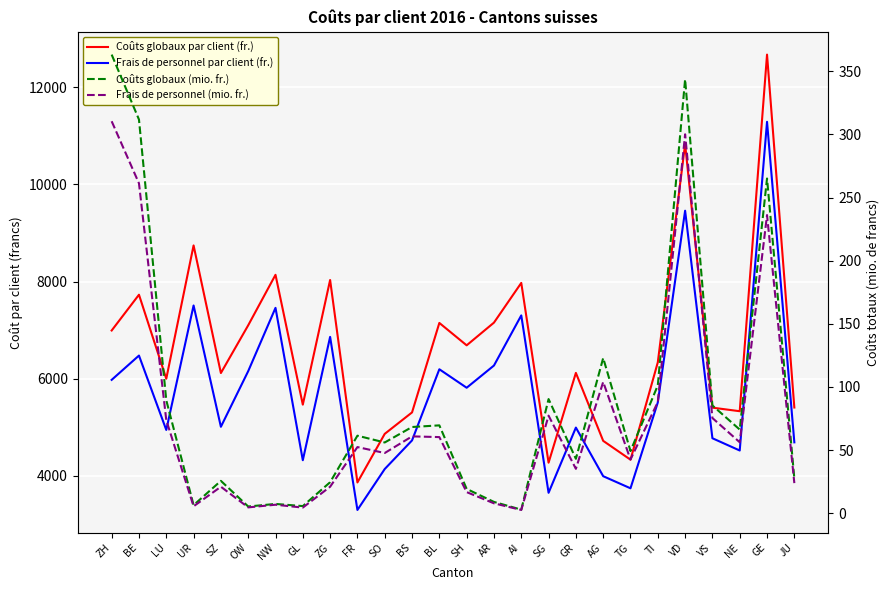

True or false: Frais de personnel (mio. fr.) and Frais de personnel par client (fr.) intersect in this chart.

False